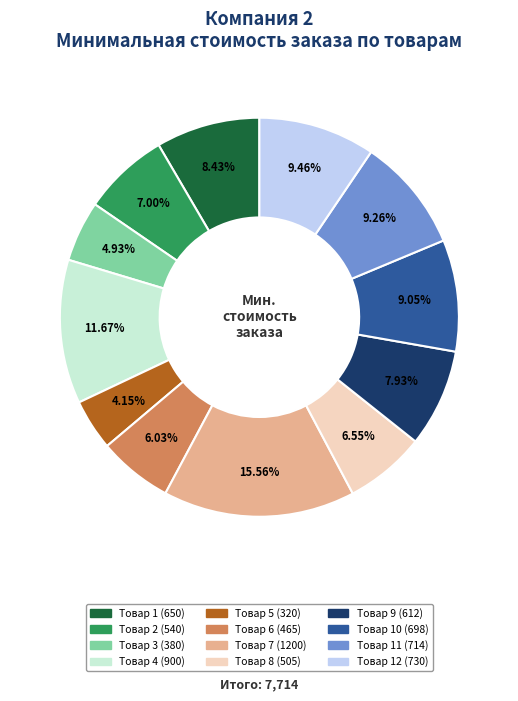

To the nearest percent, what is the difference between the largest and smallest slice percentages?

11%